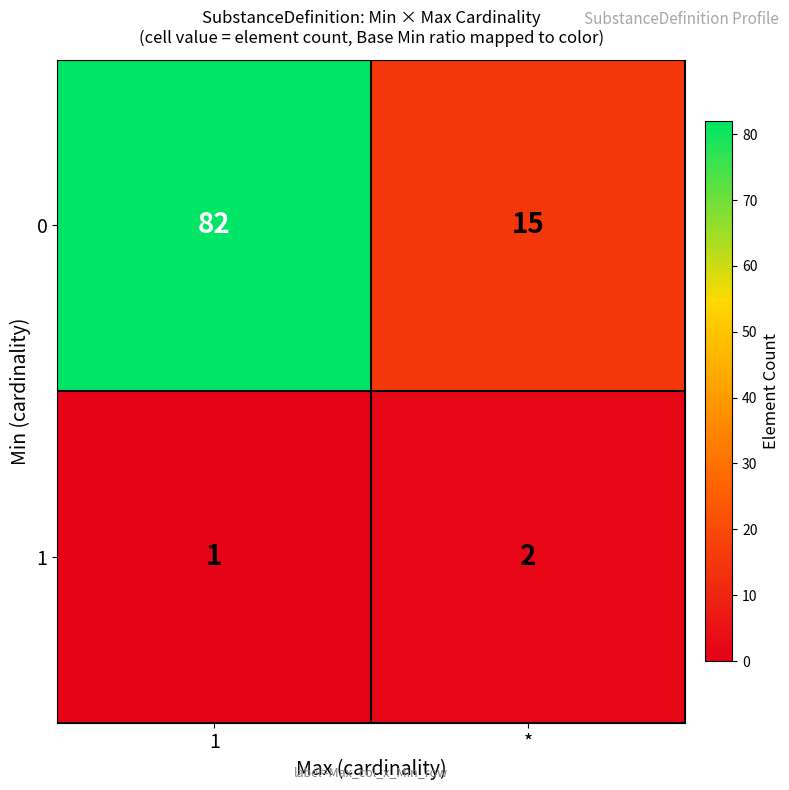

What is the maximum value shown in the chart?

82